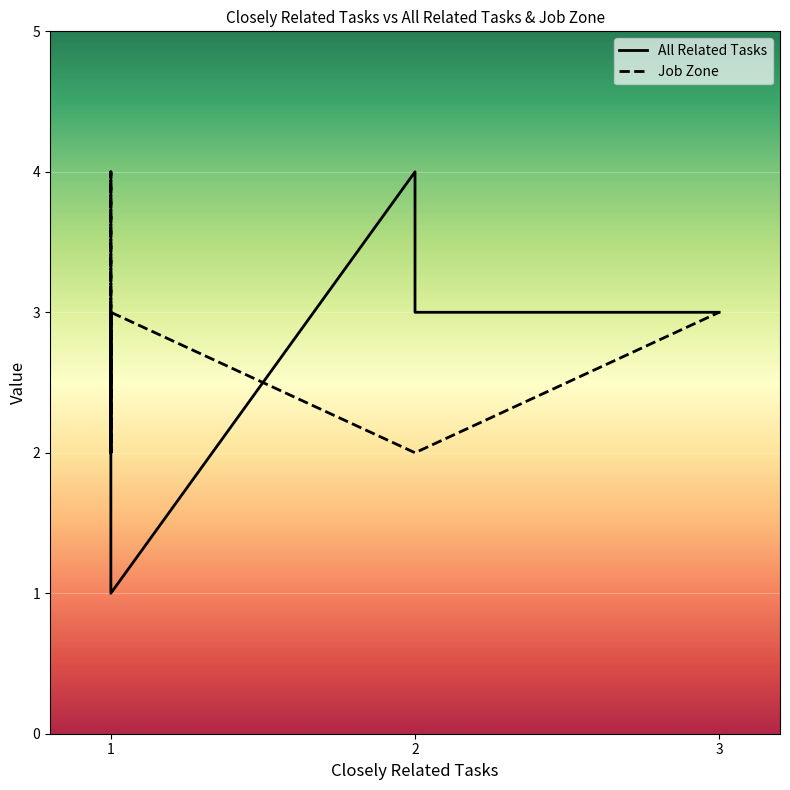

In Job Zone, how many points are lower than both neighbors (excluding endpoints)?

4